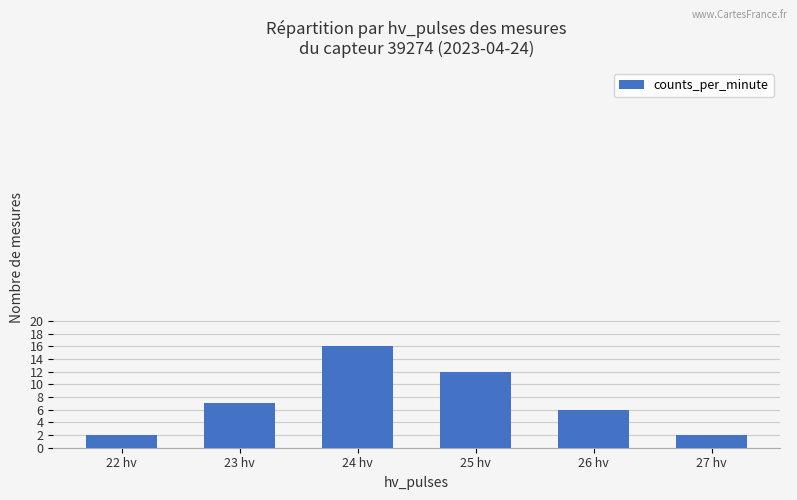

What is the difference between the second highest and second lowest values?

10